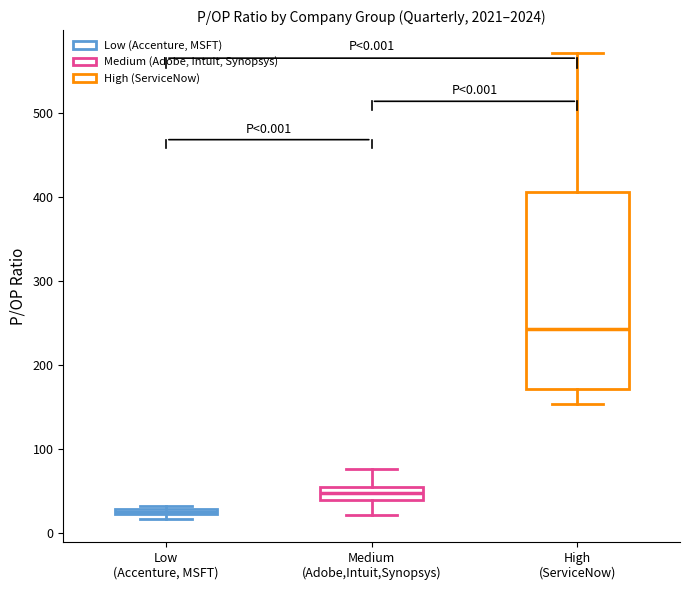

Comparing the boxes themselves (not the whiskers), which one is the tallest?

High (ServiceNow)